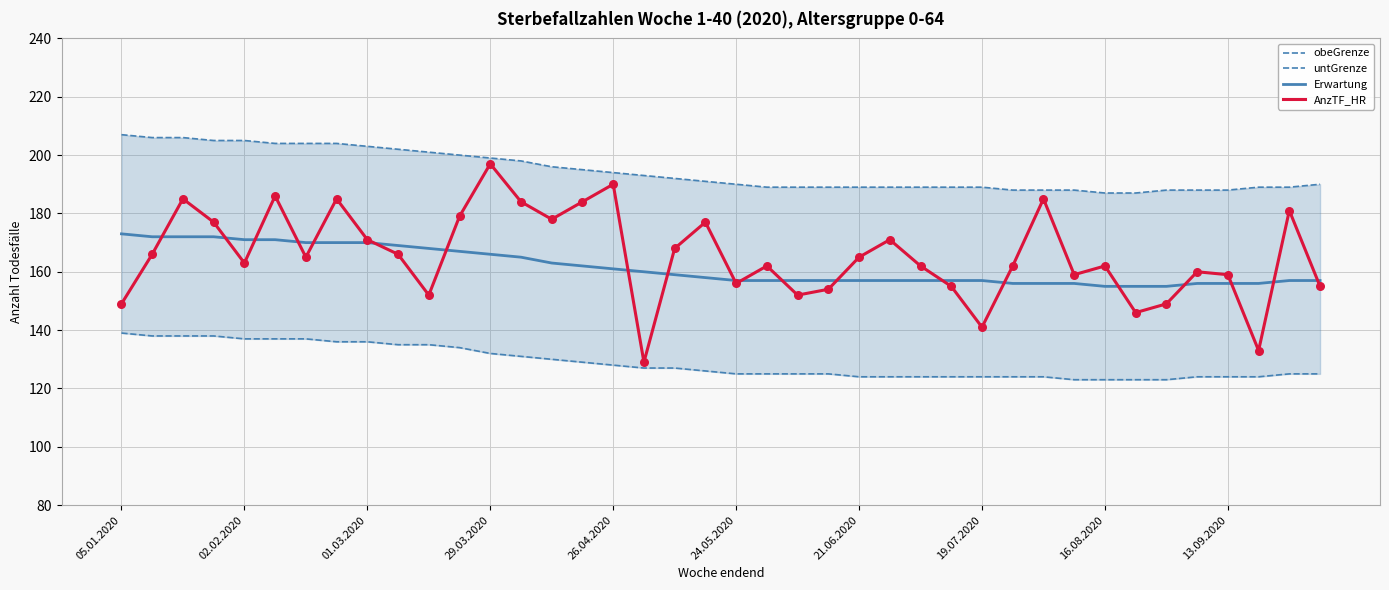

Which series has the largest Y range (max minus min)?

AnzTF_HR